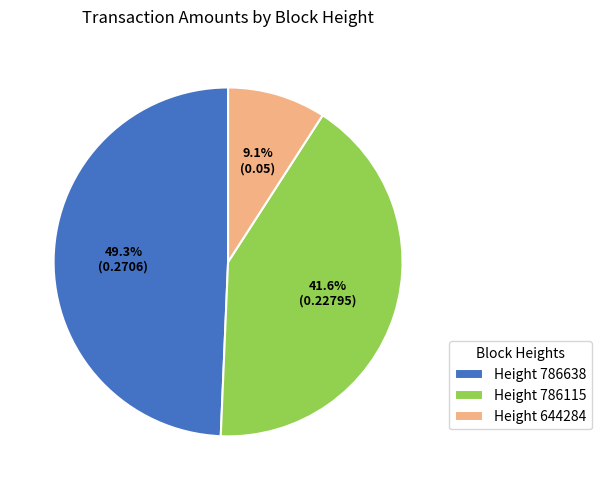

How many segments does this pie chart have?

3